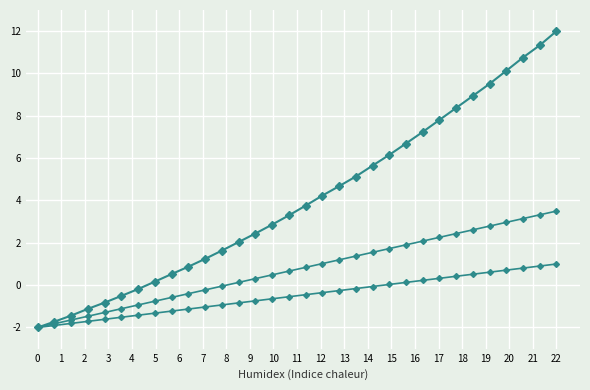

Reading left to right, what are all the values shown in this chart?

Intensity: -2.0	-1.7	-1.4	-1.1	-0.8	-0.5	-0.2	0.2	0.5	0.9	1.2	1.6	2.0	2.4	2.9	3.3	3.8	4.2	4.7	5.1	5.6	6.2	6.7	7.2	7.8	8.4	8.9	9.5	10.1	10.8	11.3	12.0
Trend A: -2.0	-1.9	-1.8	-1.7	-1.6	-1.5	-1.4	-1.3	-1.2	-1.1	-1.0	-0.9	-0.8	-0.7	-0.6	-0.5	-0.5	-0.4	-0.3	-0.2	-0.1	0.0	0.1	0.2	0.3	0.4	0.5	0.6	0.7	0.8	0.9	1.0
Trend B: -2.0	-1.8	-1.6	-1.5	-1.3	-1.1	-0.9	-0.8	-0.6	-0.4	-0.2	-0.0	0.1	0.3	0.5	0.7	0.8	1.0	1.2	1.4	1.6	1.7	1.9	2.1	2.3	2.4	2.6	2.8	3.0	3.1	3.3	3.5